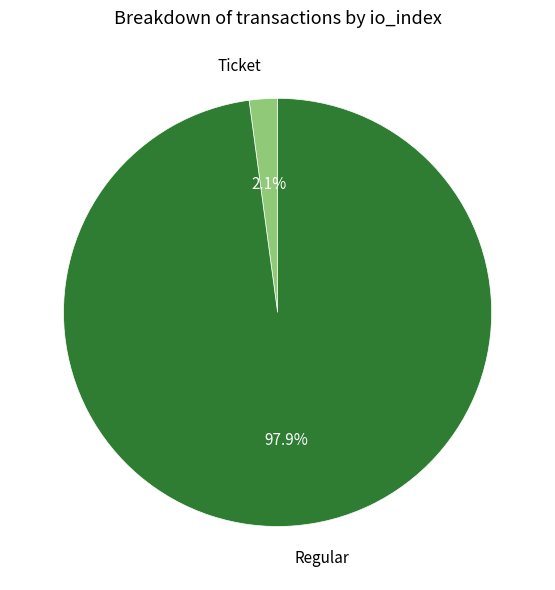

Between Ticket and Regular, which is larger?

Regular